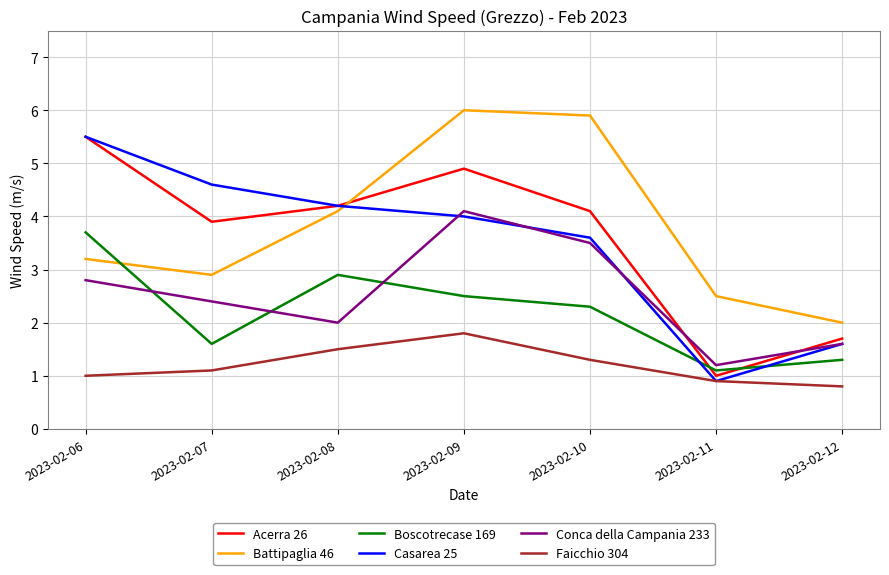

Is this an area chart (filled region under the line)?

No